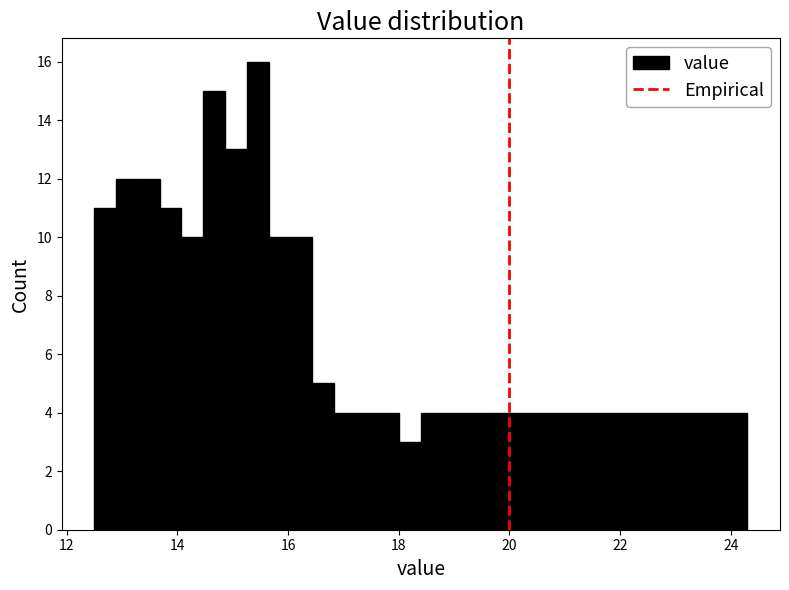

Around what value on the x-axis is the tallest bar? Give the approximate position of its centre, as read against the axis.

15.4